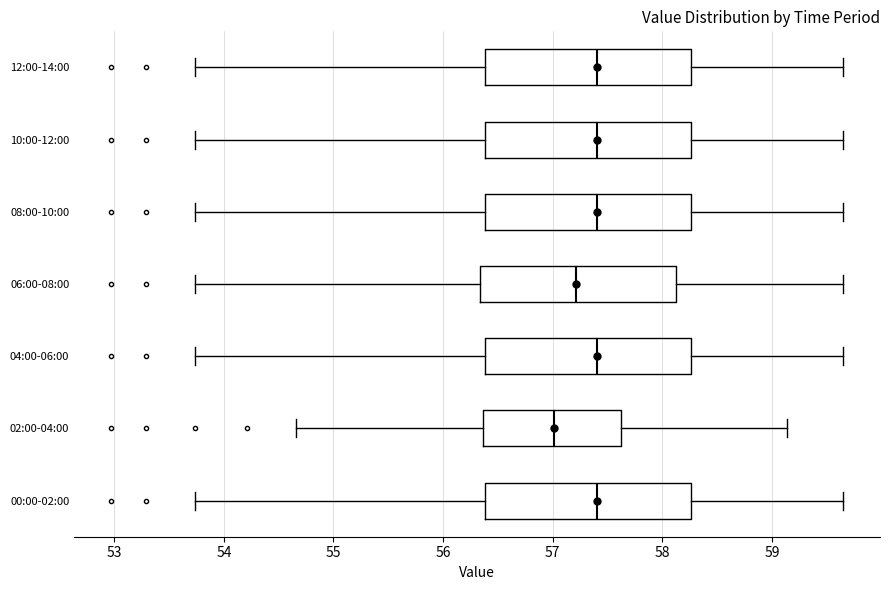

Reading bottom to top, transcribe this box plot: for each box, give where its median line is, the range the box spans, and where its two whiskers end, as read against the x-axis. The values are not printed on the chart, so give them approximately, as read against the axis.

00:00-02:00: median 57.4, box 56.4 to 58.3, whiskers 53.7 to 59.7
02:00-04:00: median 57.0, box 56.4 to 57.6, whiskers 54.7 to 59.1
04:00-06:00: median 57.4, box 56.4 to 58.3, whiskers 53.7 to 59.7
06:00-08:00: median 57.2, box 56.3 to 58.1, whiskers 53.7 to 59.7
08:00-10:00: median 57.4, box 56.4 to 58.3, whiskers 53.7 to 59.7
10:00-12:00: median 57.4, box 56.4 to 58.3, whiskers 53.7 to 59.7
12:00-14:00: median 57.4, box 56.4 to 58.3, whiskers 53.7 to 59.7